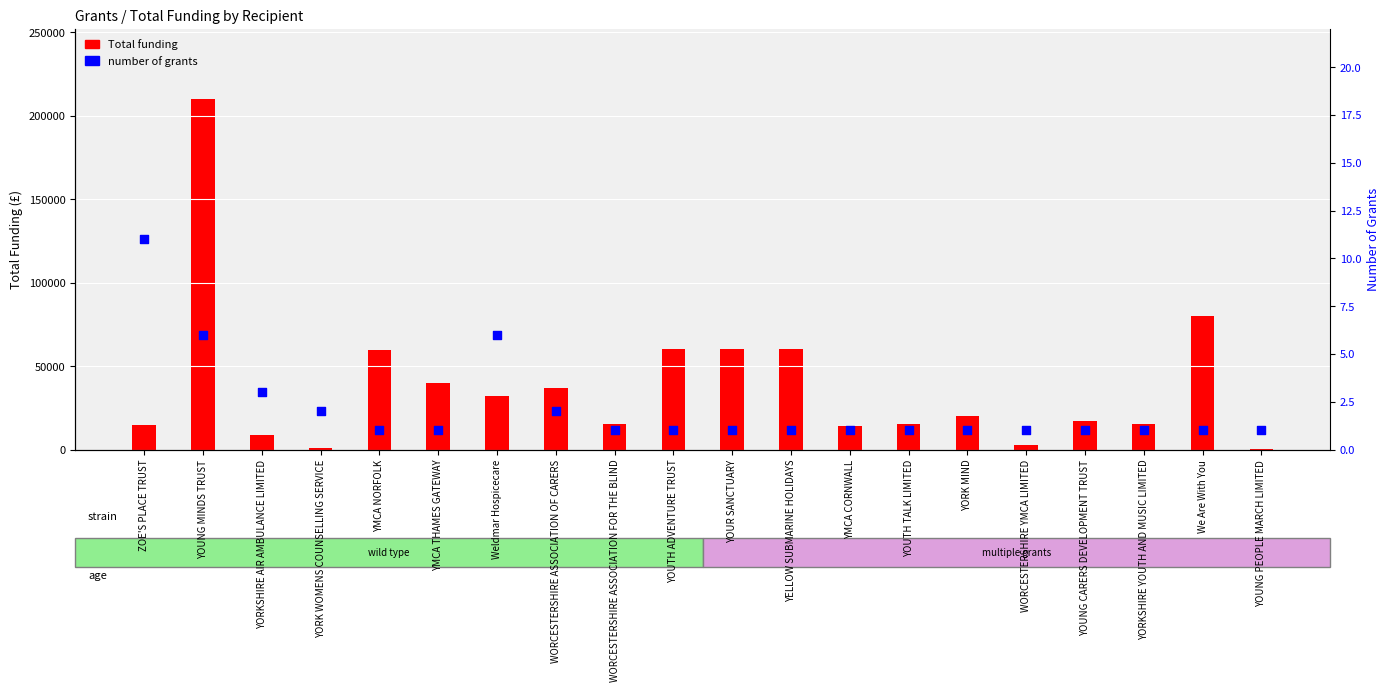

Which series reaches the maximum Y coordinate?

Total